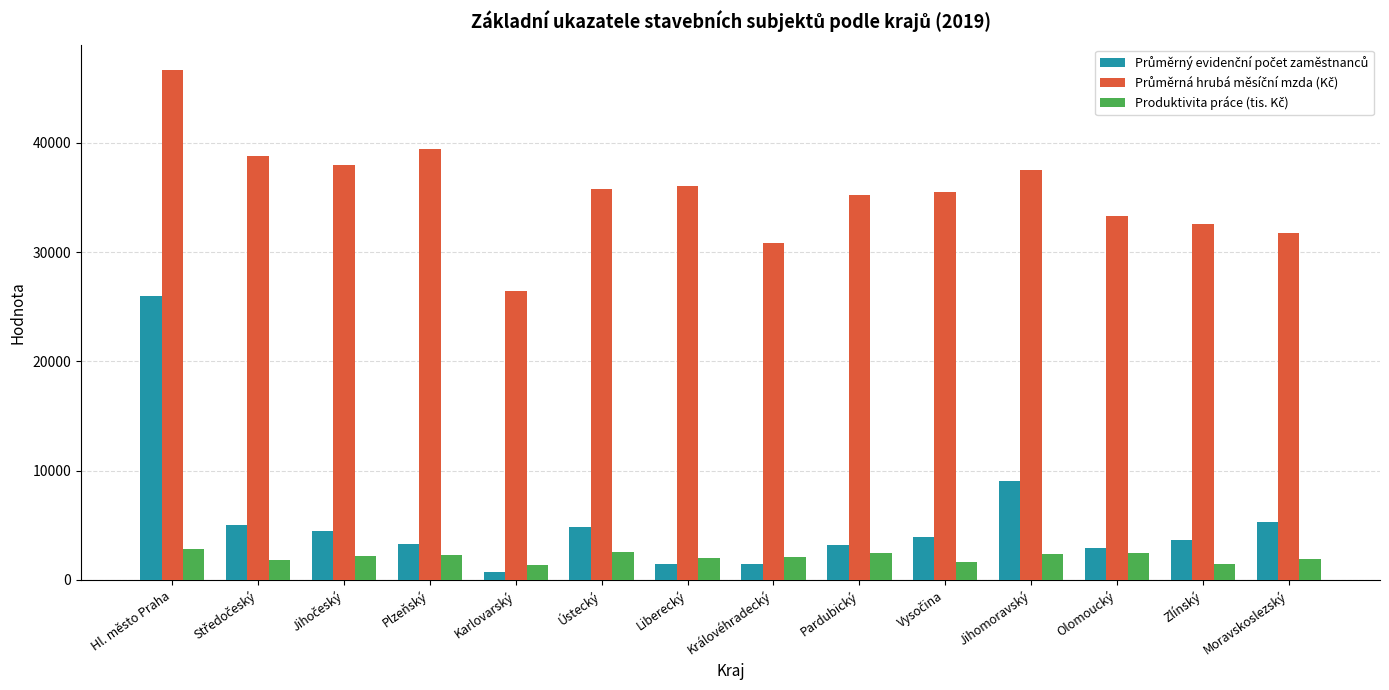

What is the greatest value displayed?

46663.3